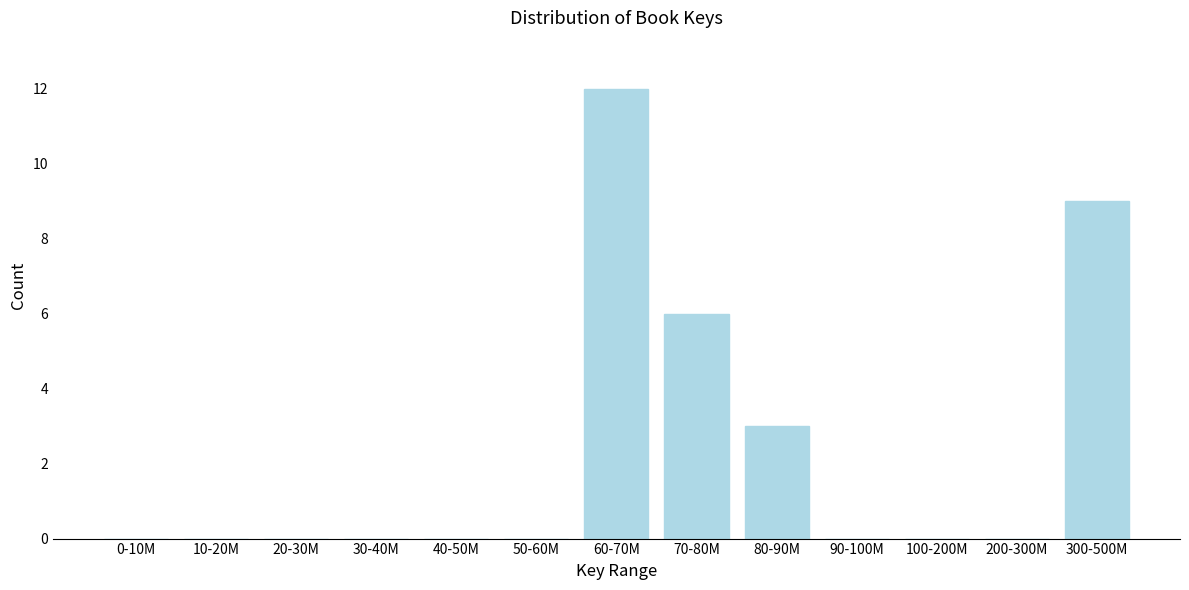

Reading left to right, extract all data points from this chart.

0-10M=0	10-20M=0	20-30M=0	30-40M=0	40-50M=0	50-60M=0	60-70M=12	70-80M=6	80-90M=3	90-100M=0	100-200M=0	200-300M=0	300-500M=9